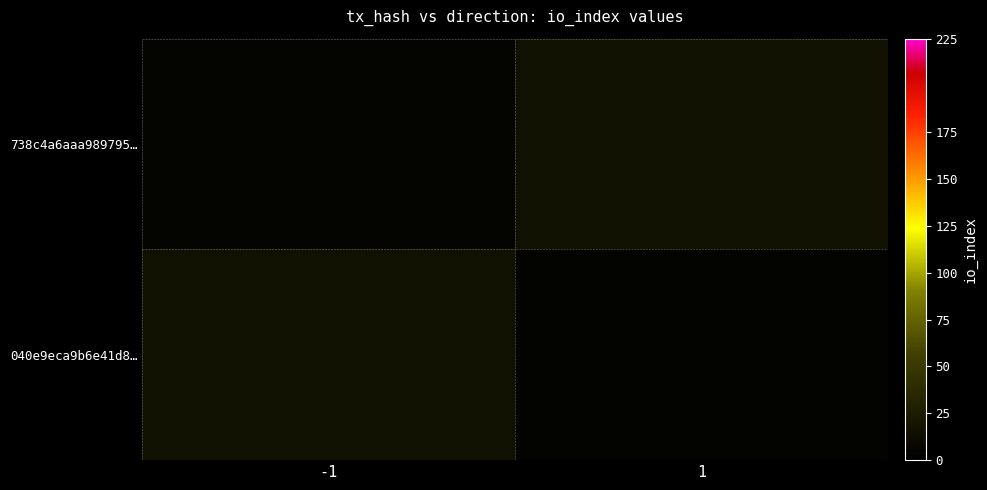

How many values in 738c4a6aaa989795… are above zero?

1